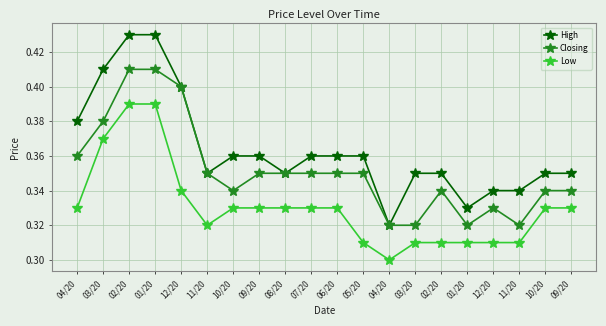

Count the number of categories in the chart.

20